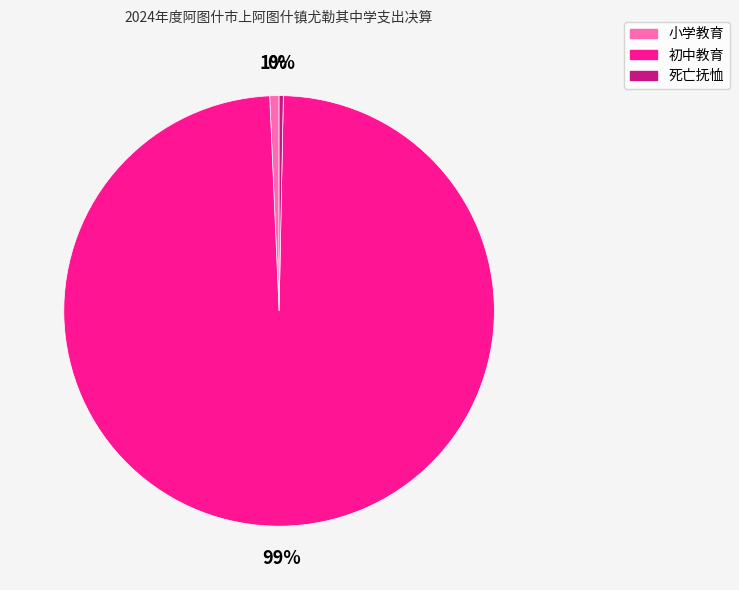

To the nearest percent, what portion does 初中教育 represent?

99%